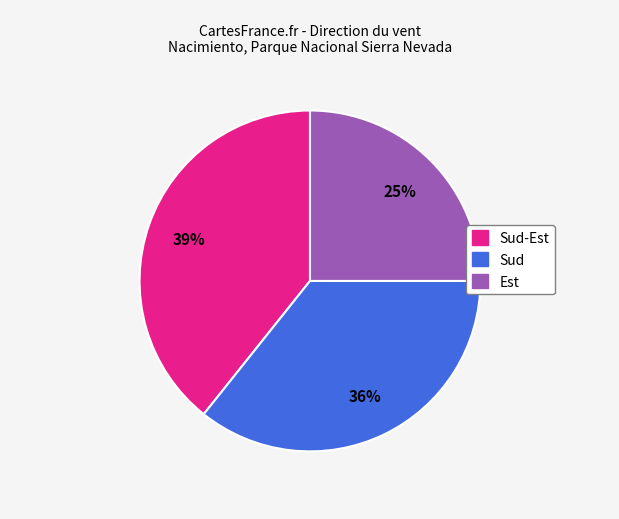

Is there any slice that represents more than half of the pie?

No